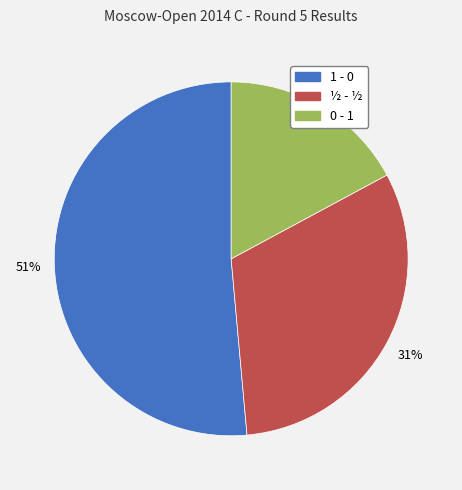

How many segments does this pie chart have?

3